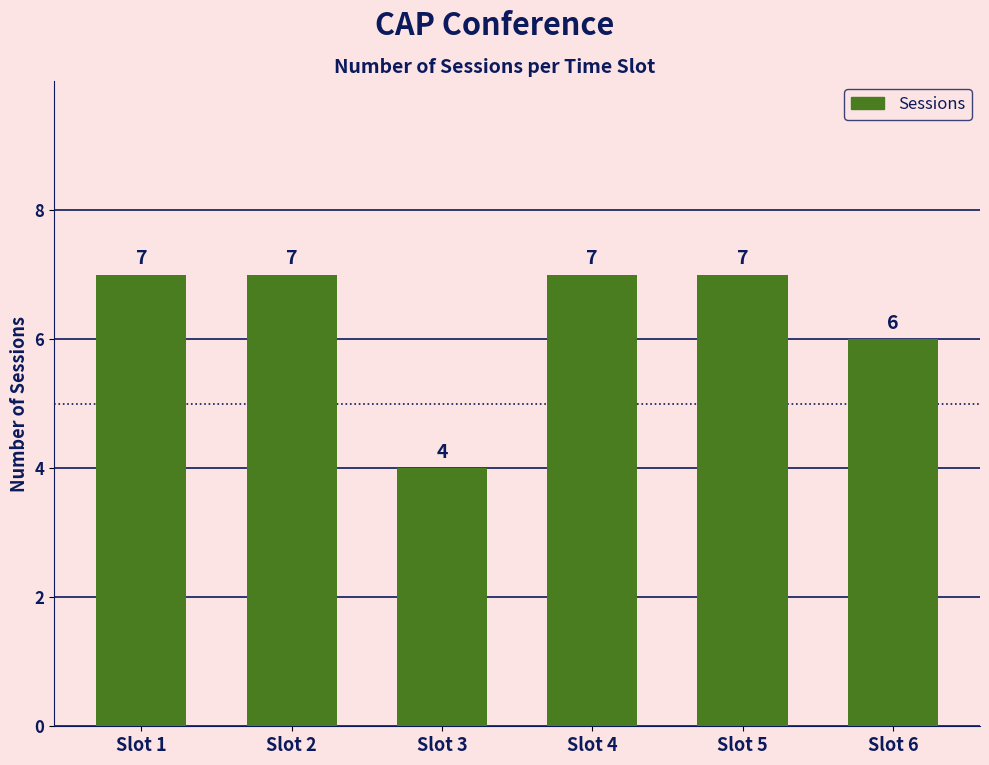

What is the sum of the values at Slot 5 and Slot 6?

13